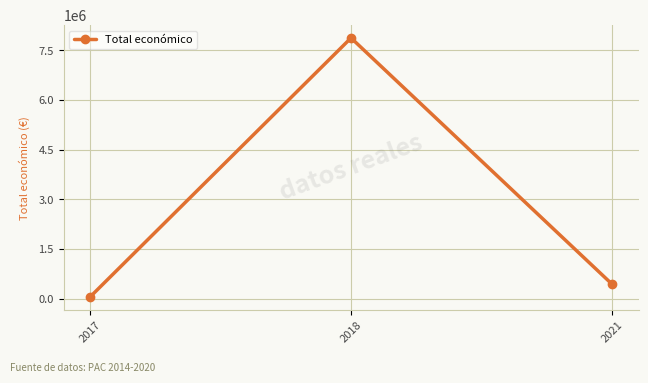

What is the greatest value displayed?

7874800